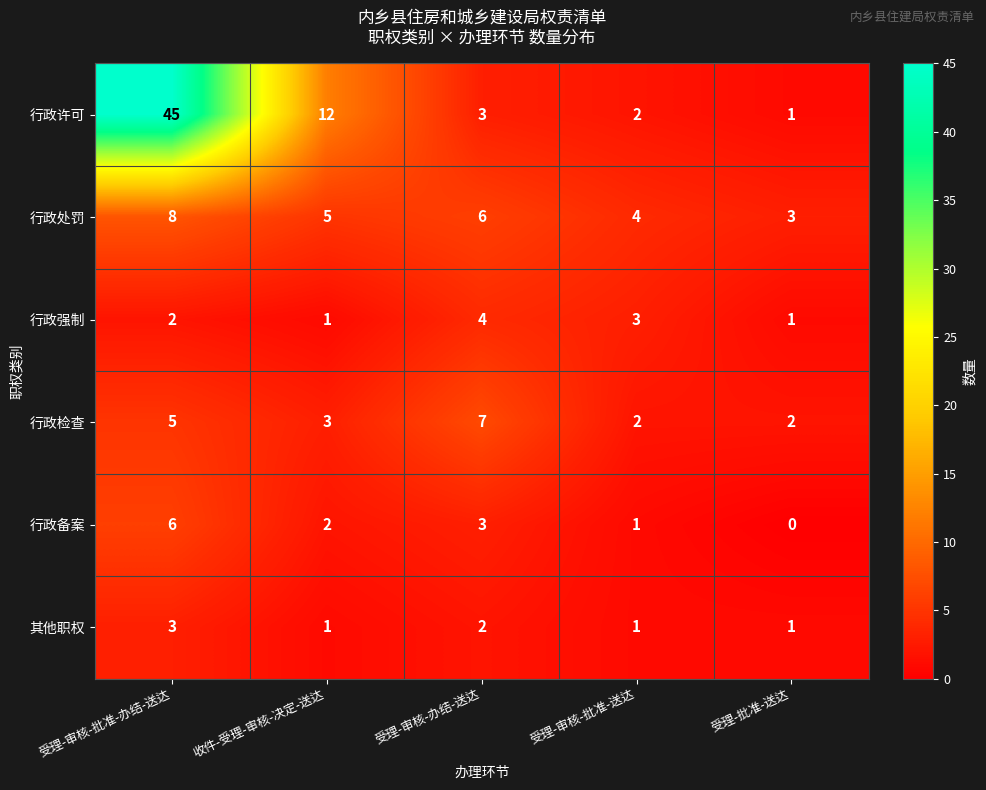

What is the difference between the 行政许可 values at 受理-审核-办结-送达 and 受理-审核-批准-办结-送达?

42